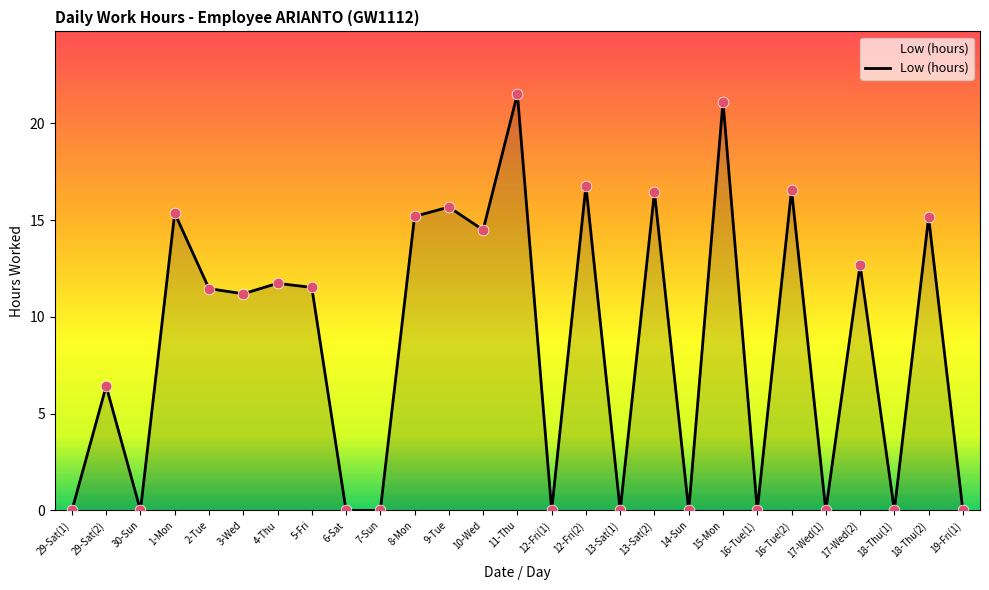

What is the ratio of the value at 1-Mon to the value at 18-Thu(2)?

1.0